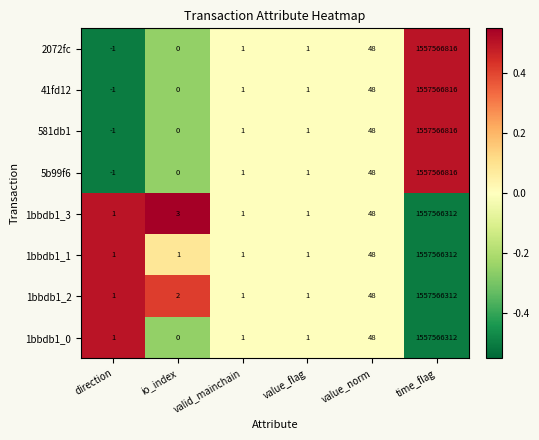

At which label is 1bbdb1_2 closest to 778783156?

value_norm